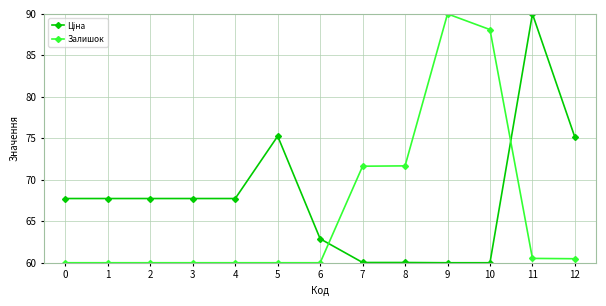

At how many categories does at least one series exceed 79?

3